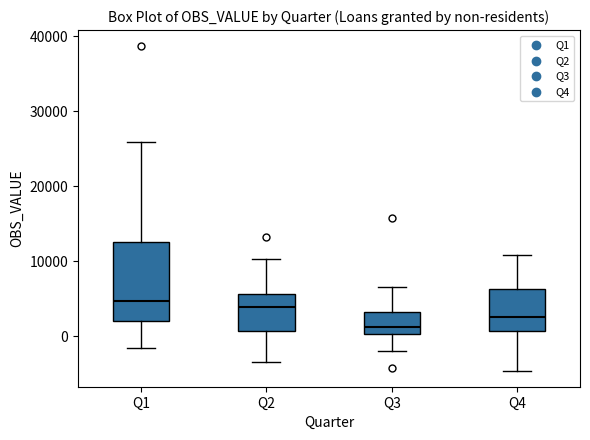

Reading left to right, read every box against the y-axis: the position of its median line, the range the box covers, and the ends of its whiskers. The values are not printed on the chart, so give them approximately, as read against the axis.

Q1: median 5000, box 2000 to 13000, whiskers -2000 to 26000
Q2: median 4000, box 1000 to 6000, whiskers -3000 to 10000
Q3: median 1000, box 0 to 3000, whiskers -2000 to 7000
Q4: median 3000, box 1000 to 6000, whiskers -5000 to 11000